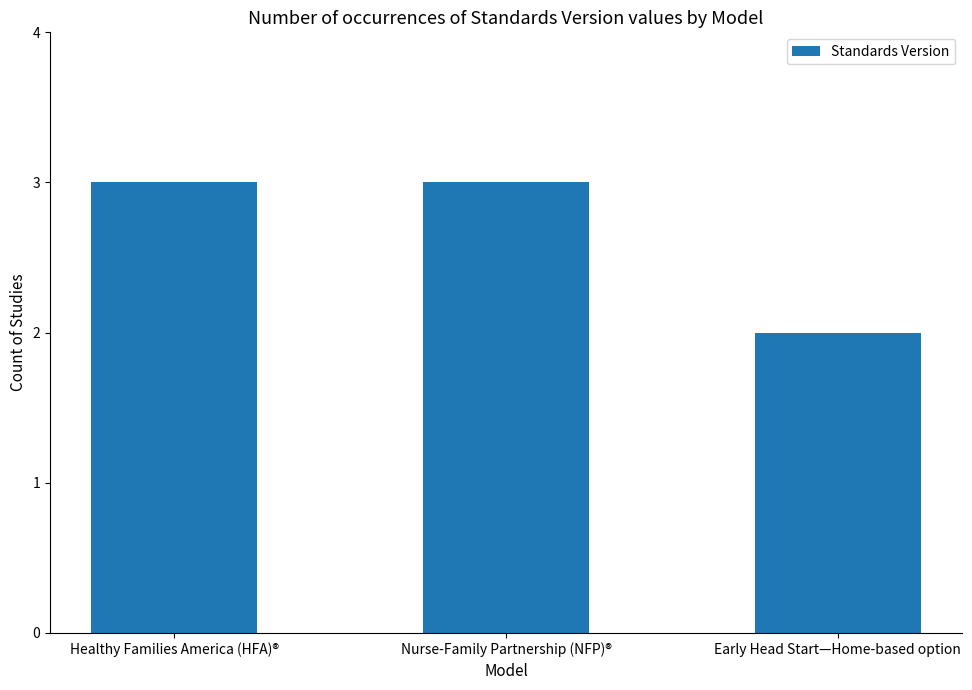

What is the label of the 1st bar from the left?

Healthy Families America (HFA)®